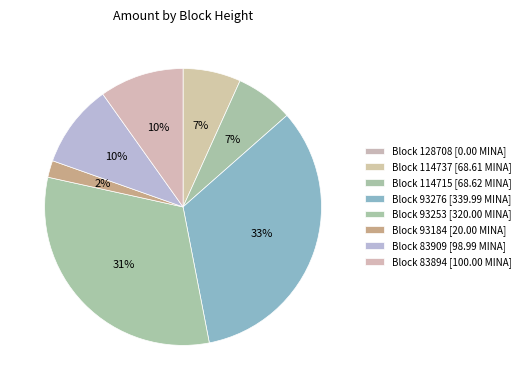

To the nearest percent, what is the average slice percentage?

12%